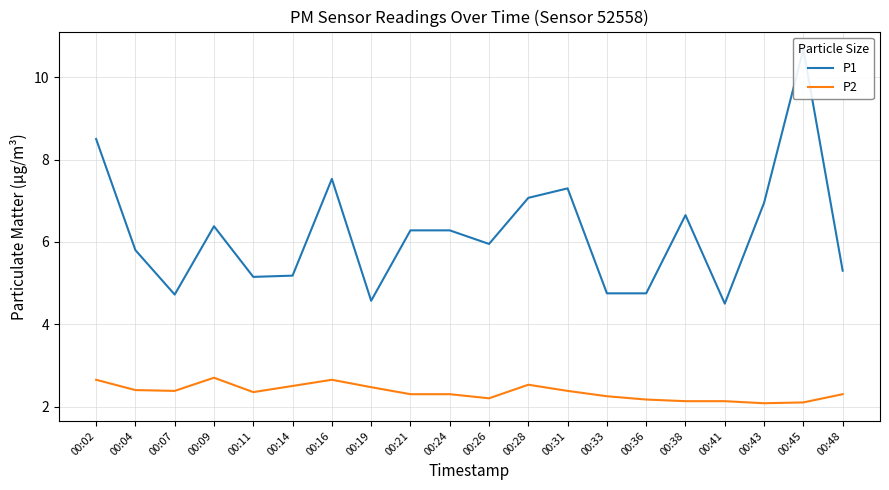

Reading left to right, what are all the values shown in this chart?

P1: 8.5	5.8	4.7	6.4	5.2	5.2	7.5	4.6	6.3	6.3	6.0	7.1	7.3	4.8	4.8	6.7	4.5	7.0	10.7	5.3
P2: 2.6	2.4	2.4	2.7	2.4	2.5	2.6	2.5	2.3	2.3	2.2	2.5	2.4	2.2	2.2	2.1	2.1	2.1	2.1	2.3